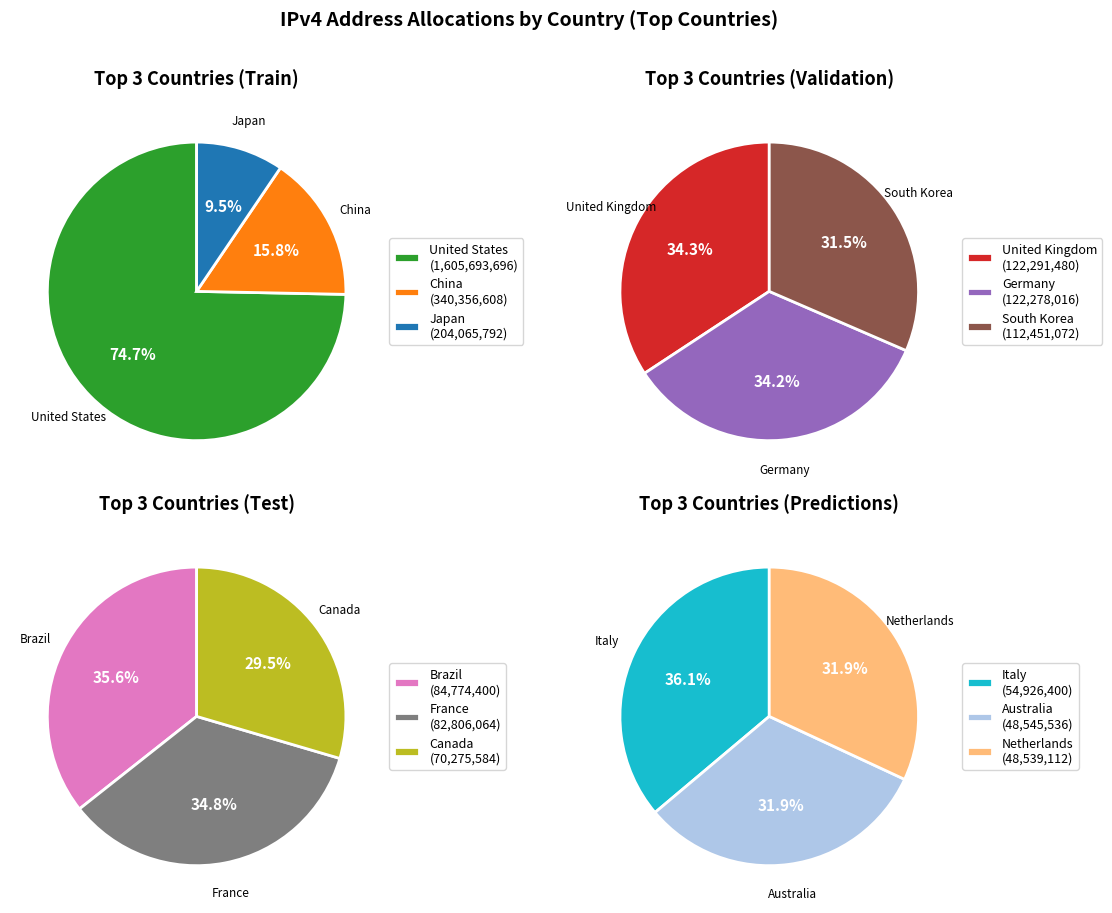

Between Canada and Netherlands, which is larger?

Canada